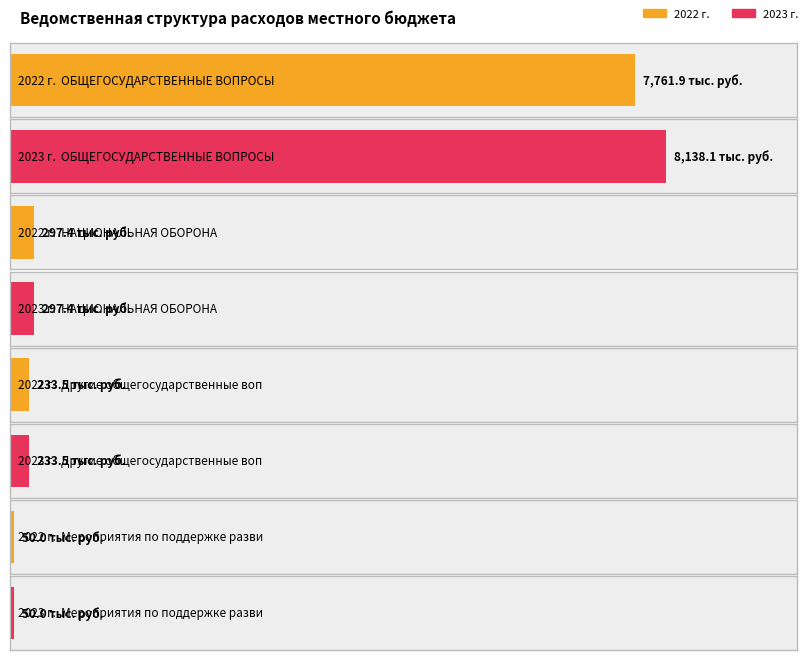

How many groups of bars are there?

4